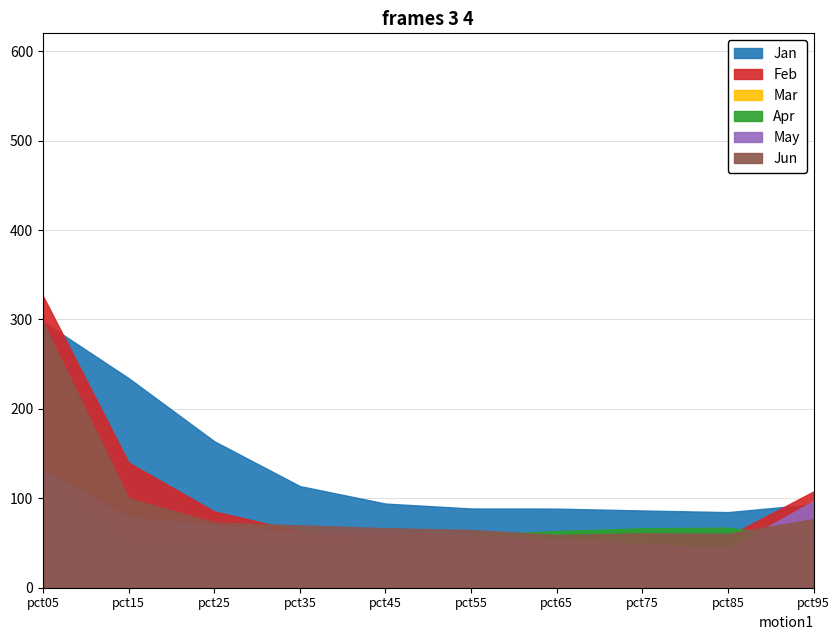

Count the number of categories in the chart.

10